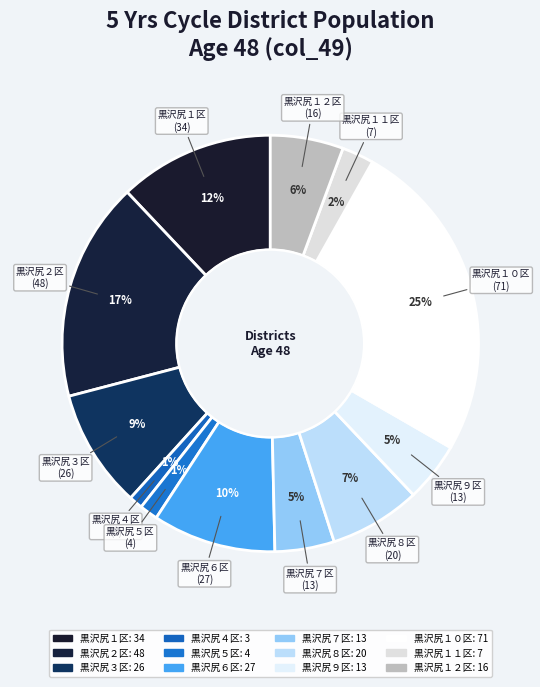

Which has a higher value, 黒沢尻４区 or 黒沢尻１２区?

黒沢尻１２区